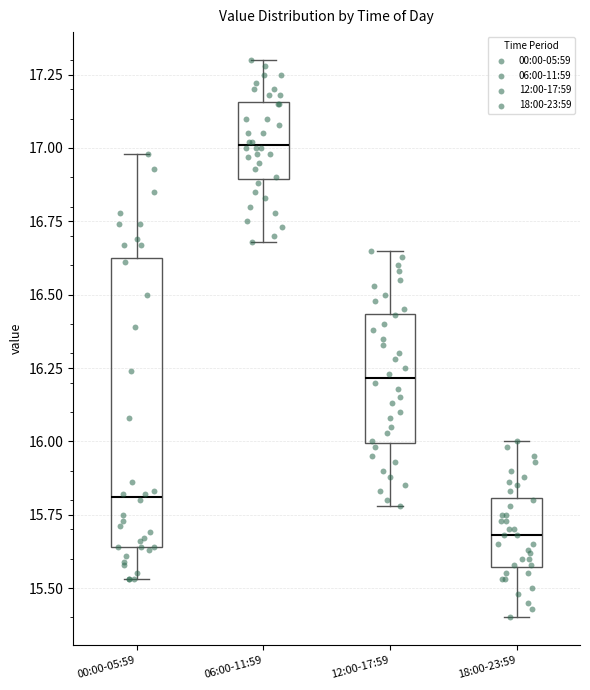

Where is the lower edge of the box for 06:00-11:59 on the y-axis? The values are not printed on the chart, so give them approximately, as read against the axis.

16.90